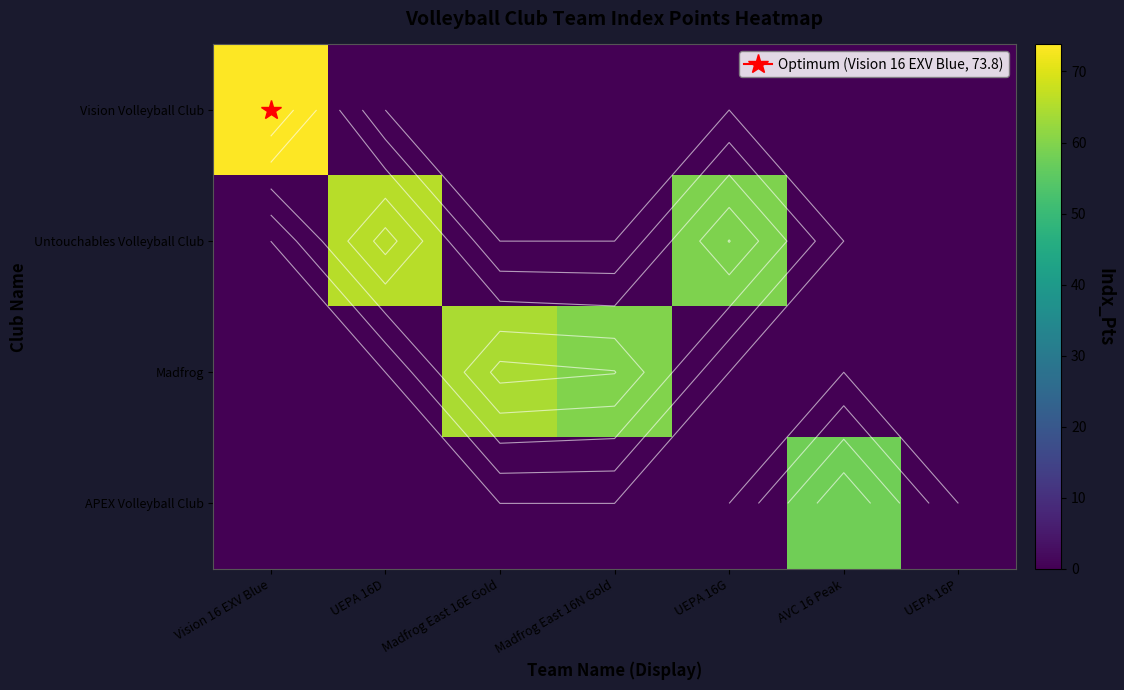

List the labels in order of Untouchables Volleyball Club value, smallest first.

Vision 16 EXV Blue, Madfrog East 16E Gold, Madfrog East 16N Gold, AVC 16 Peak, UEPA 16P, UEPA 16G, UEPA 16D